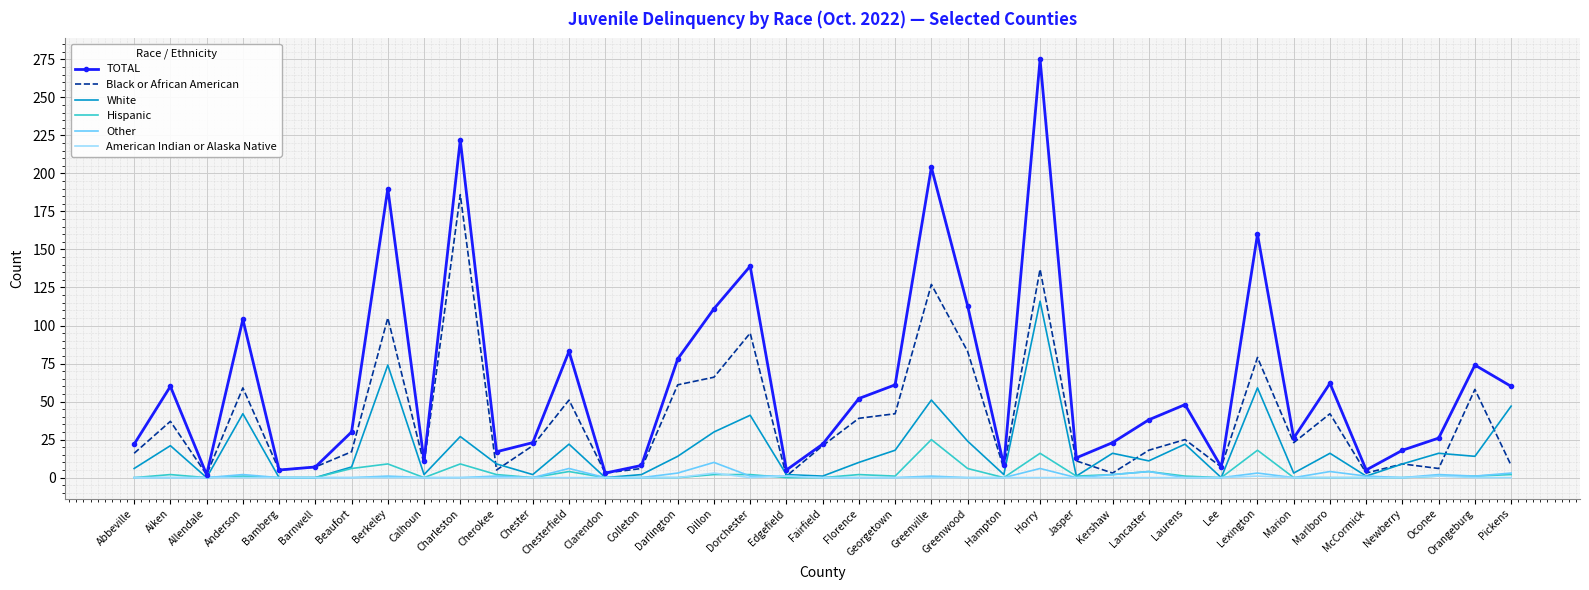

Which series has the largest total across all categories?

TOTAL